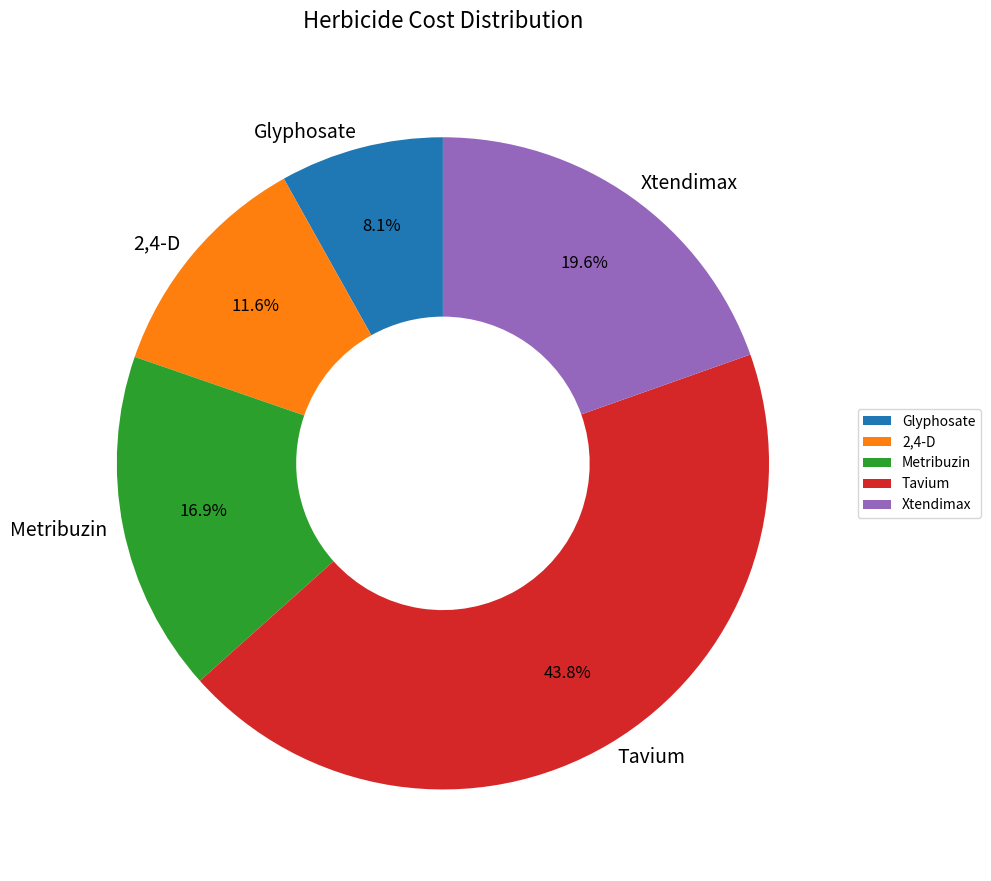

How many segments does this pie chart have?

5